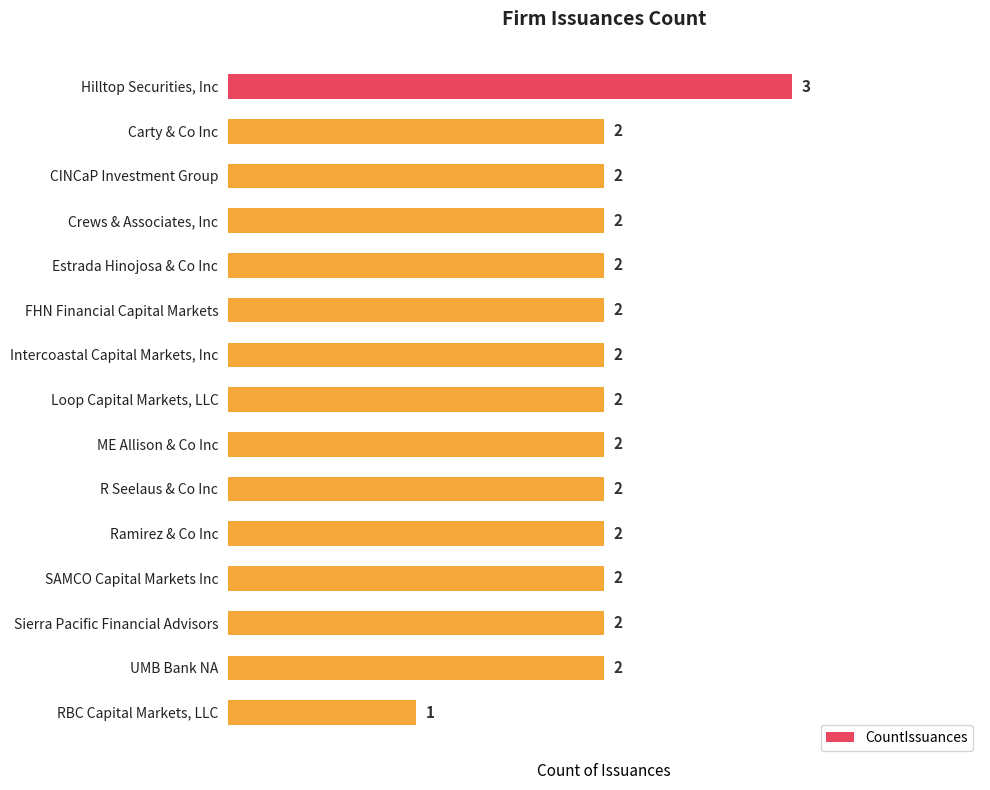

Reading top to bottom, what are all the values shown in this chart?

Hilltop Securities, Inc=3	Carty & Co Inc=2	CINCaP Investment Group=2	Crews & Associates, Inc=2	Estrada Hinojosa & Co Inc=2	FHN Financial Capital Markets=2	Intercoastal Capital Markets, Inc=2	Loop Capital Markets, LLC=2	ME Allison & Co Inc=2	R Seelaus & Co Inc=2	Ramirez & Co Inc=2	SAMCO Capital Markets Inc=2	Sierra Pacific Financial Advisors=2	UMB Bank NA=2	RBC Capital Markets, LLC=1